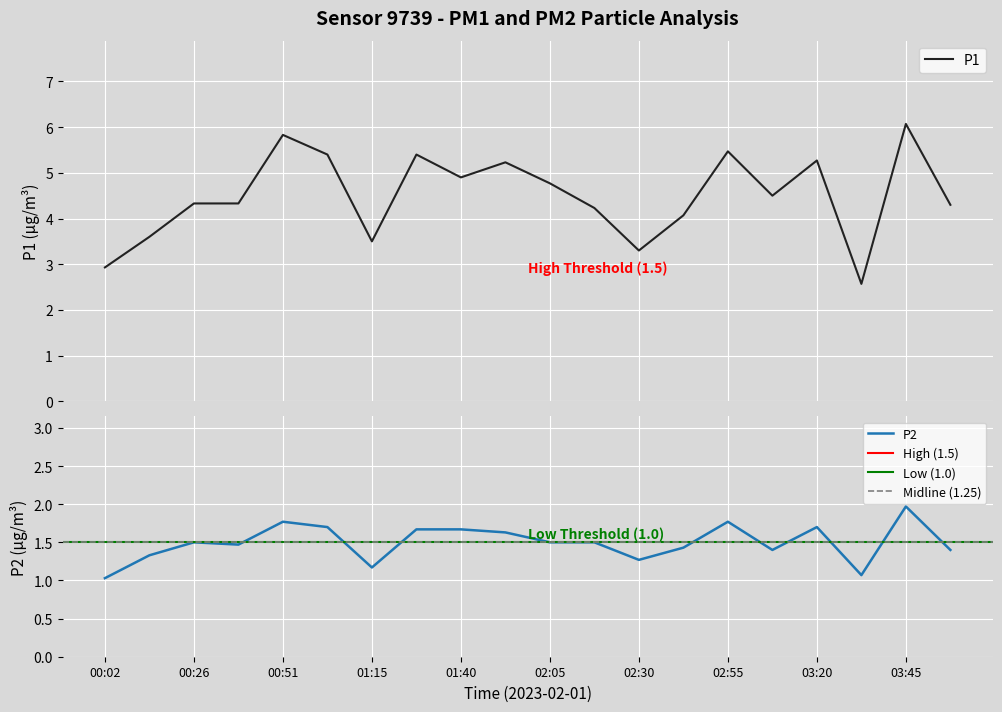

At how many categories does at least one series exceed 2?

20